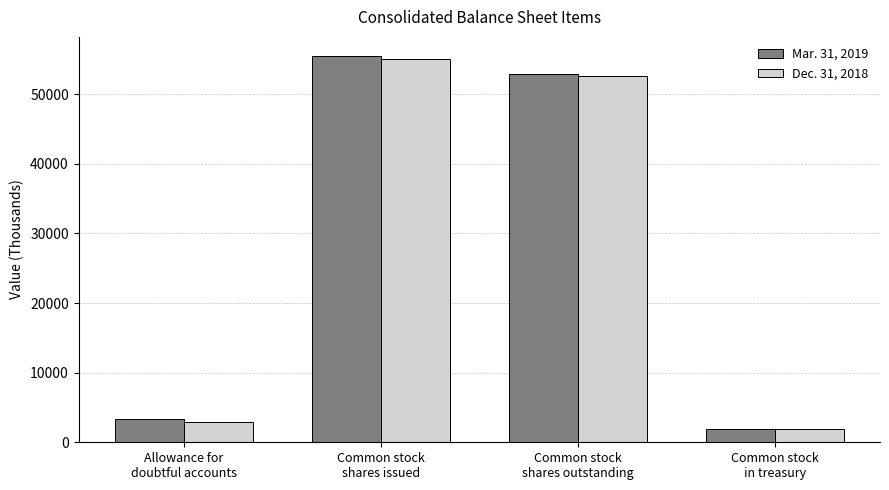

The Dec. 31, 2018 series shows 2886 at Allowance for
doubtful accounts. True or false?

True